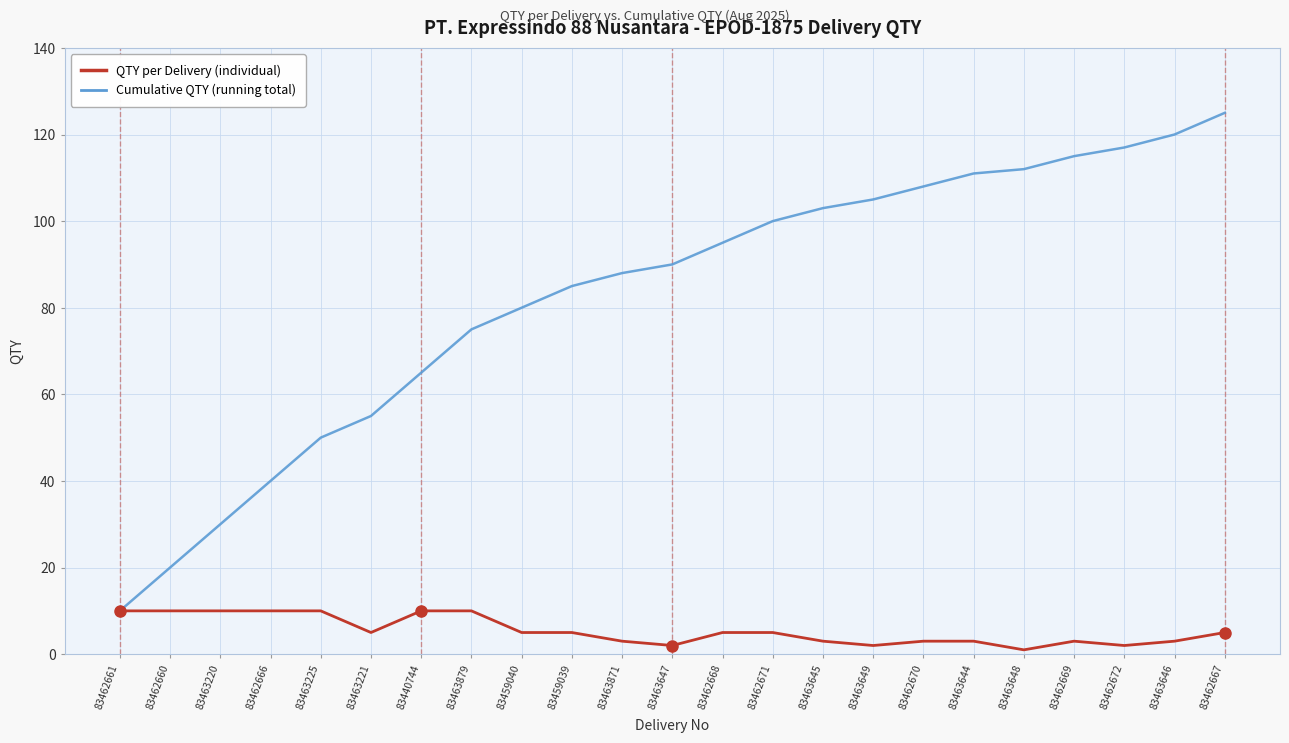

Is this an area chart (filled region under the line)?

No